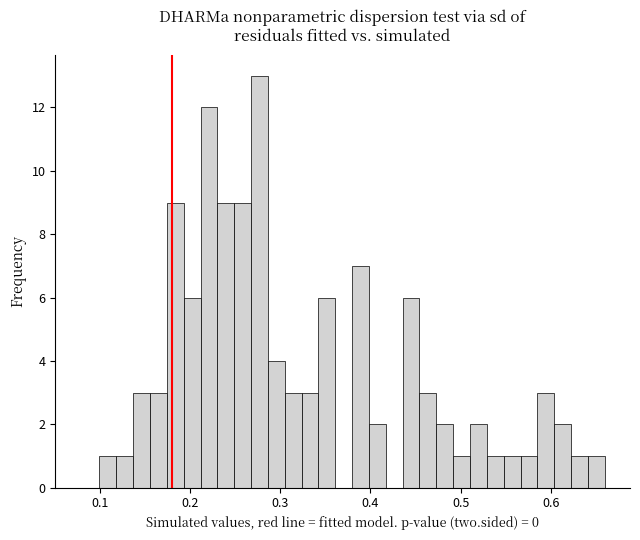

Around what value on the x-axis is the tallest bar? Give the approximate position of its centre, as read against the axis.

0.28